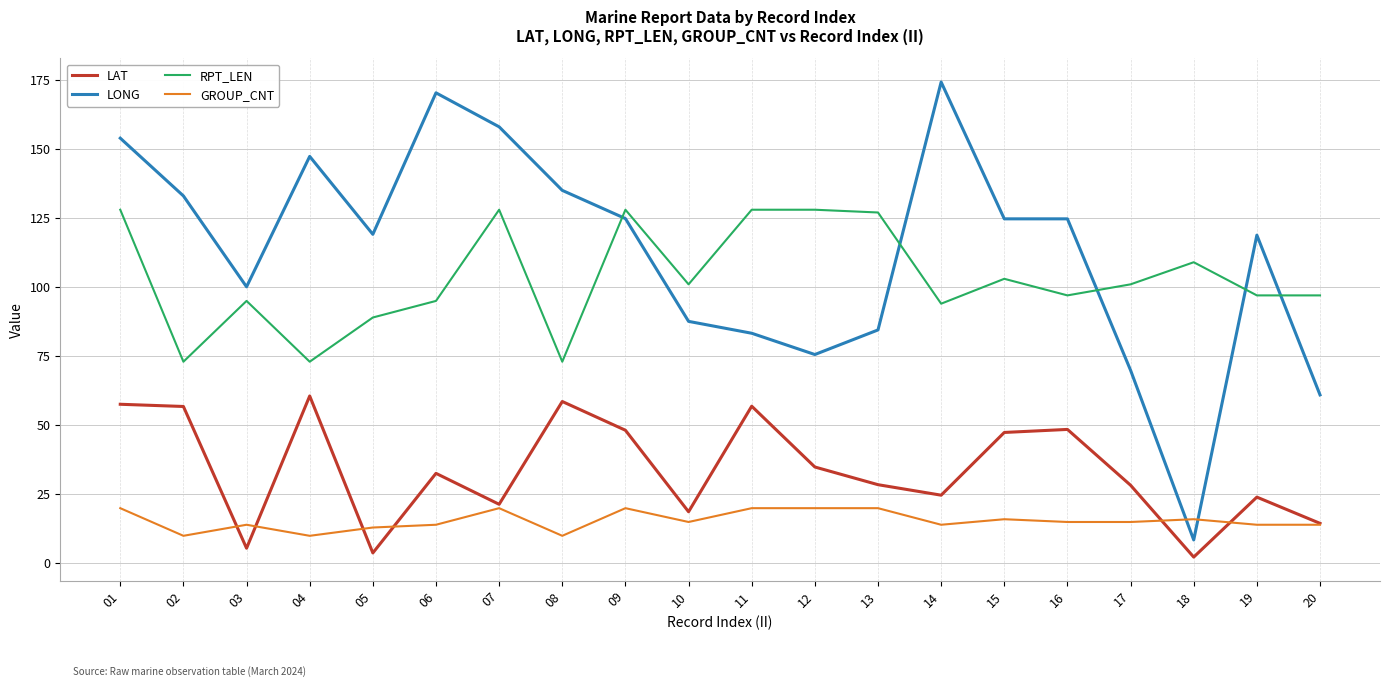

The LONG series shows 107.1 at 07. True or false?

False